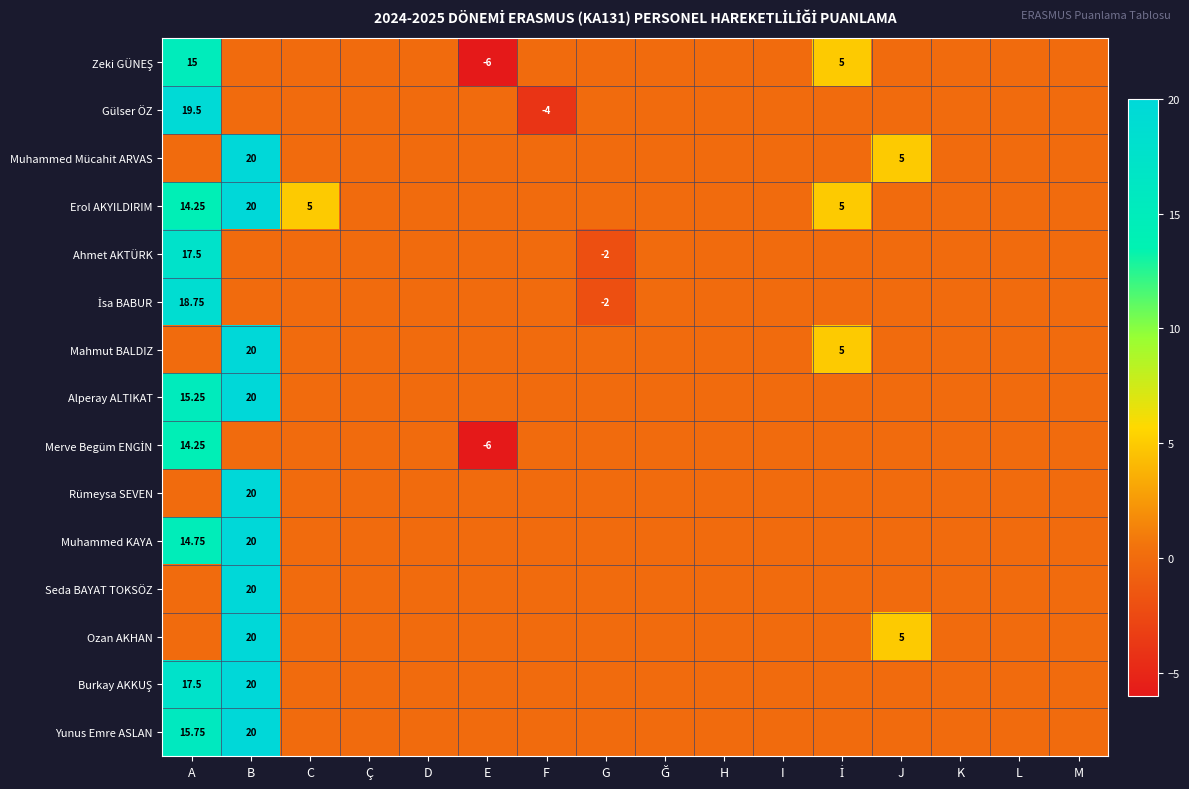

List the labels in order of Alperay ALTIKAT value, smallest first.

C, Ç, D, E, F, G, Ğ, H, I, İ, J, K, L, M, A, B